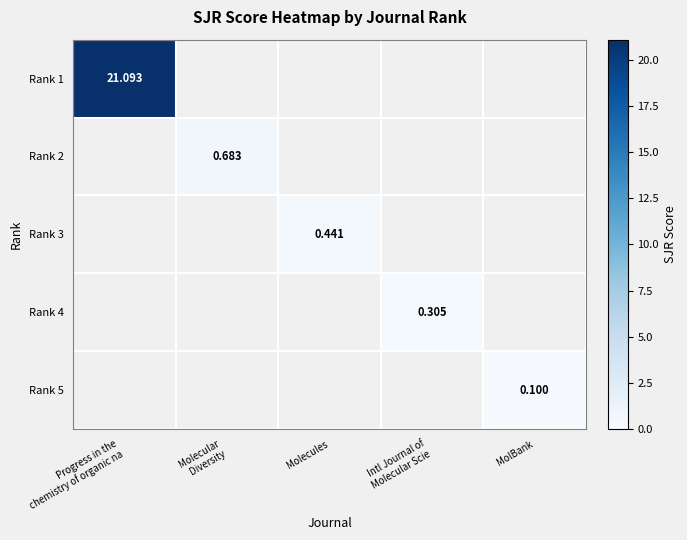

How many values in the Rank 5 series exceed 0?

1